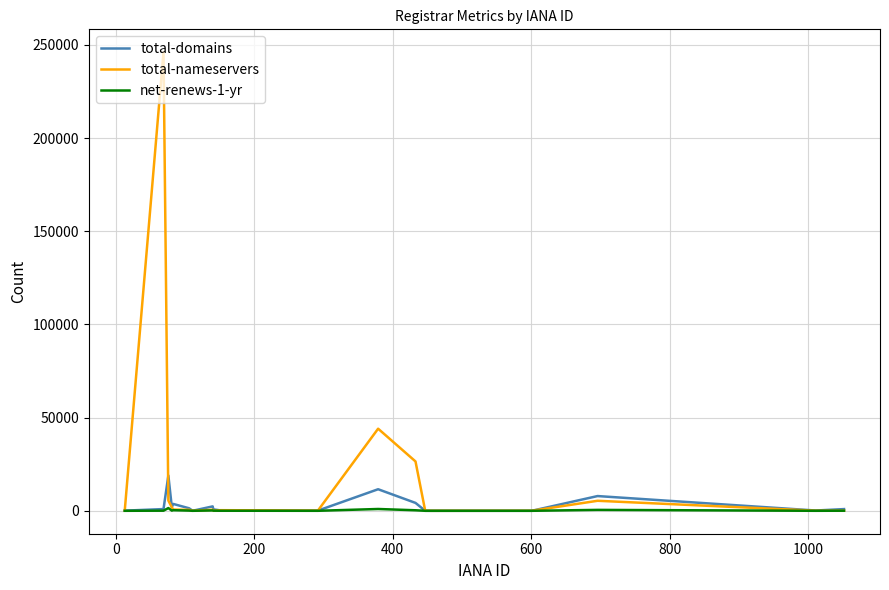

What is the maximum value shown in the chart?

246098